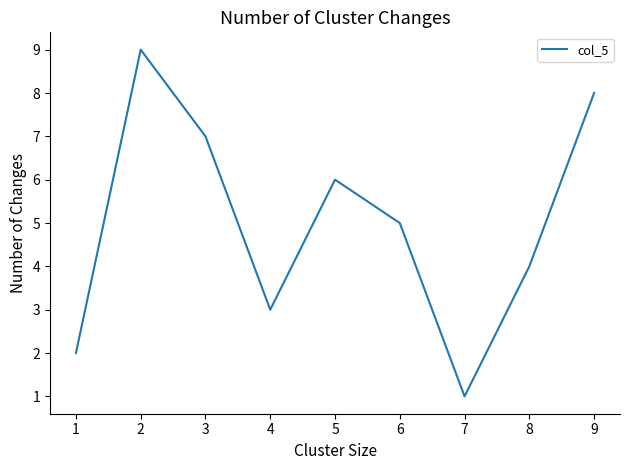

What is the sum of all values?

45